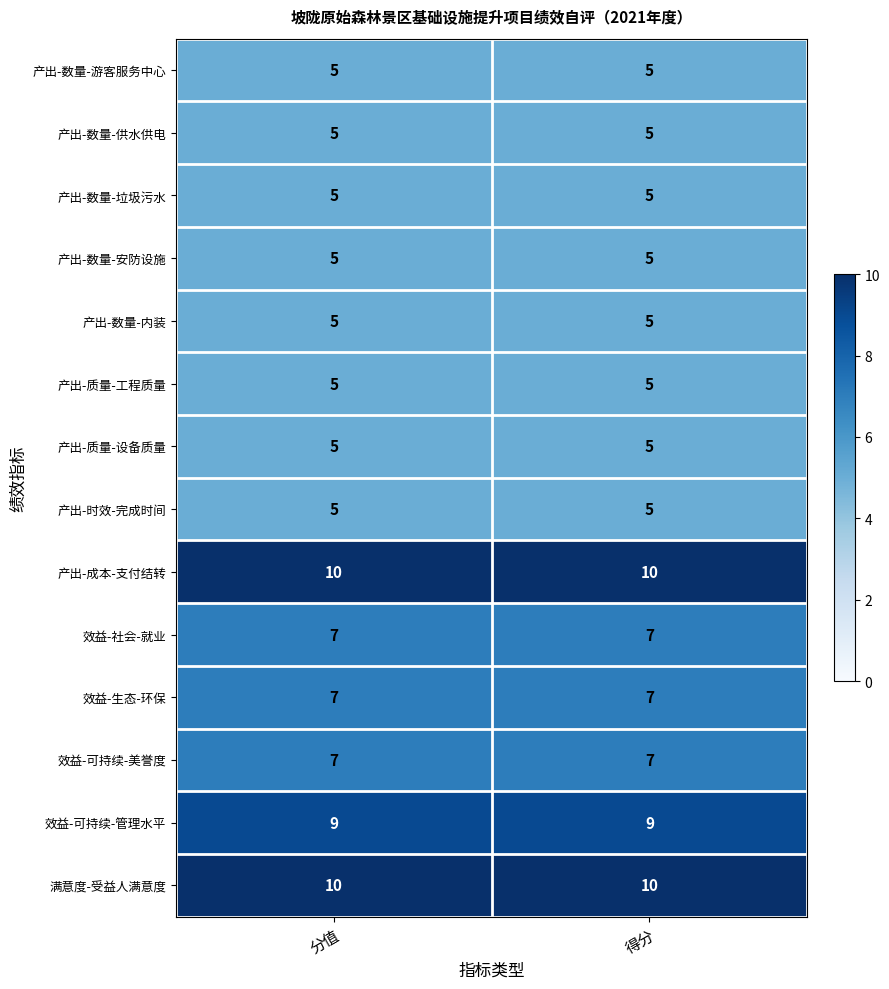

The value of 产出-质量-设备质量 at 分值 is 7. True or false?

False